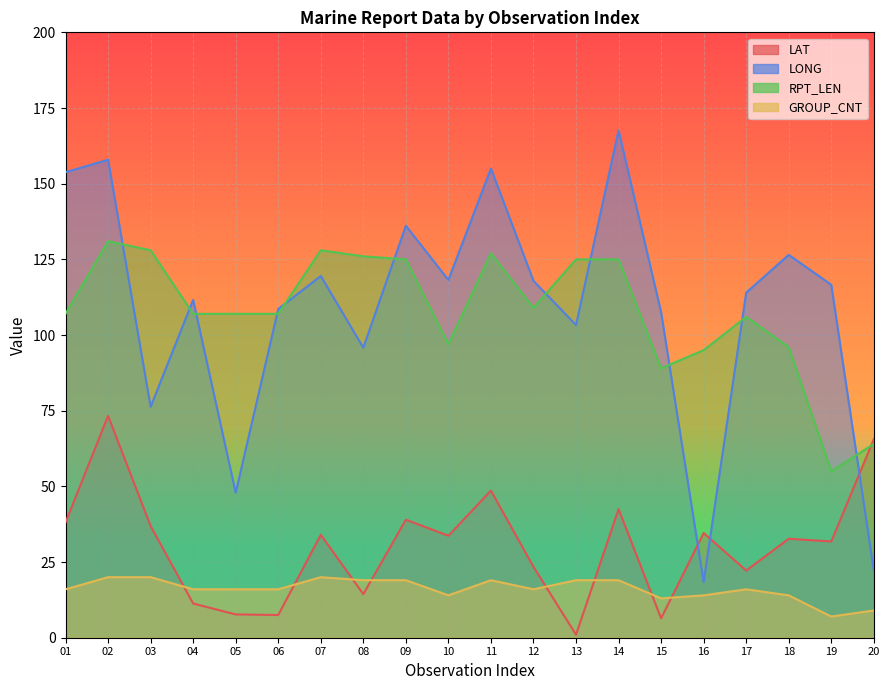

Where do LONG and RPT_LEN first cross each other?

02 and 03